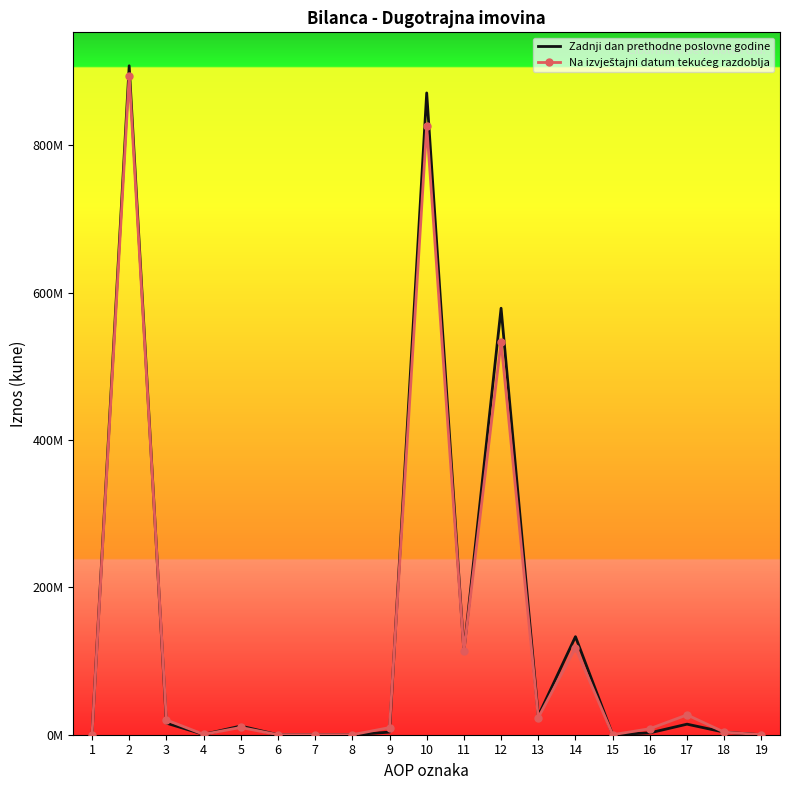

What is the highest value of the Zadnji dan prethodne poslovne godine series?

907833655